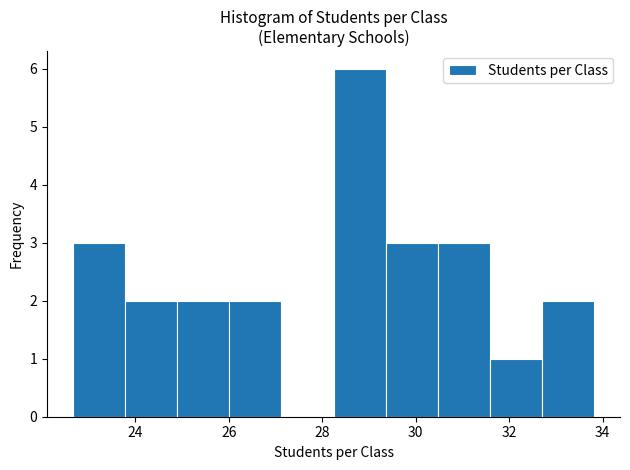

How tall is the bar that spans 26.0 to 27.2 on the x-axis? Neither the bar edges nor the heights are printed on the chart, so give them approximately, as read against the axes.

2